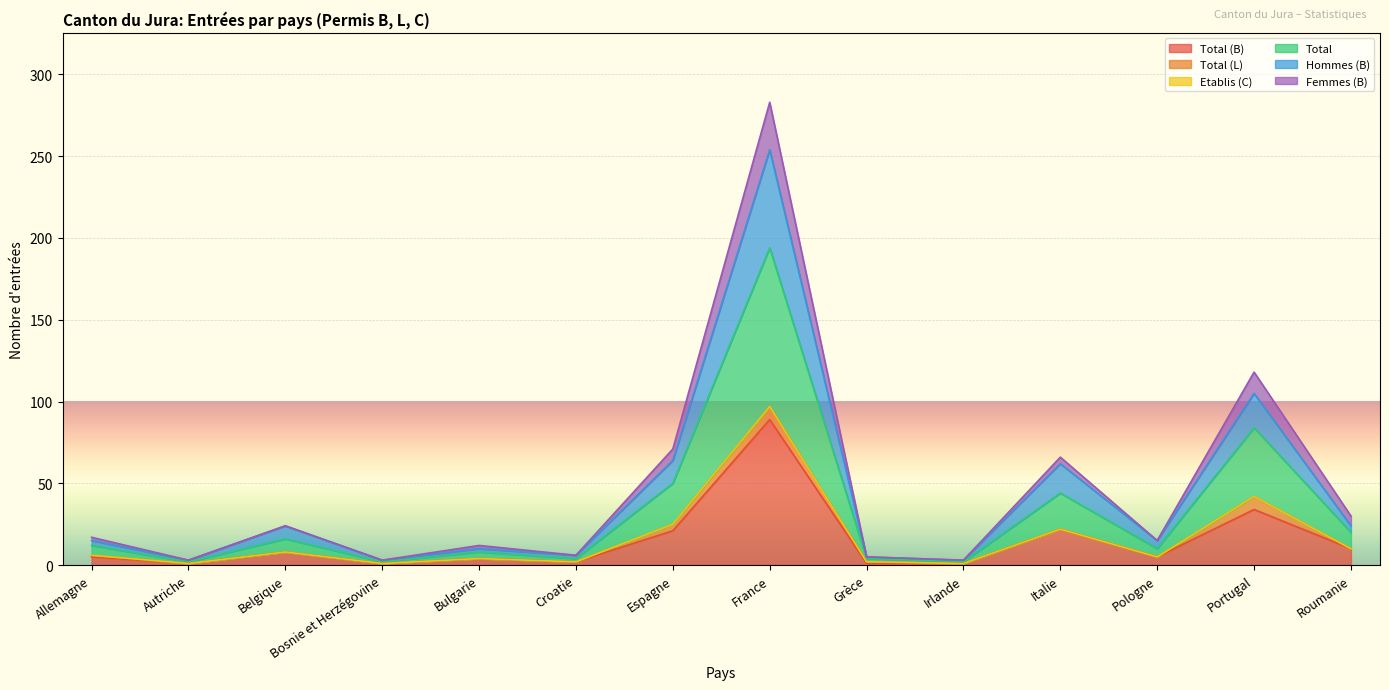

What is the value of the Hommes (B) point at the 3rd from the left?

24